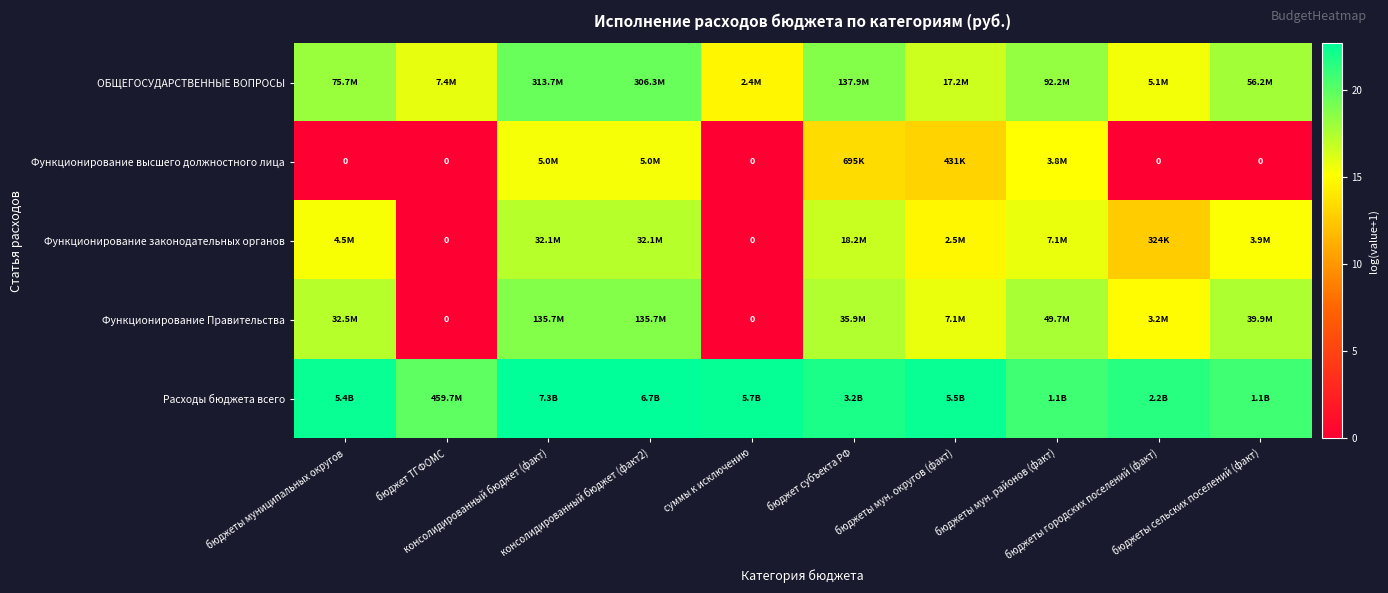

How many positive values does the Функционирование законодательных органов series have?

8